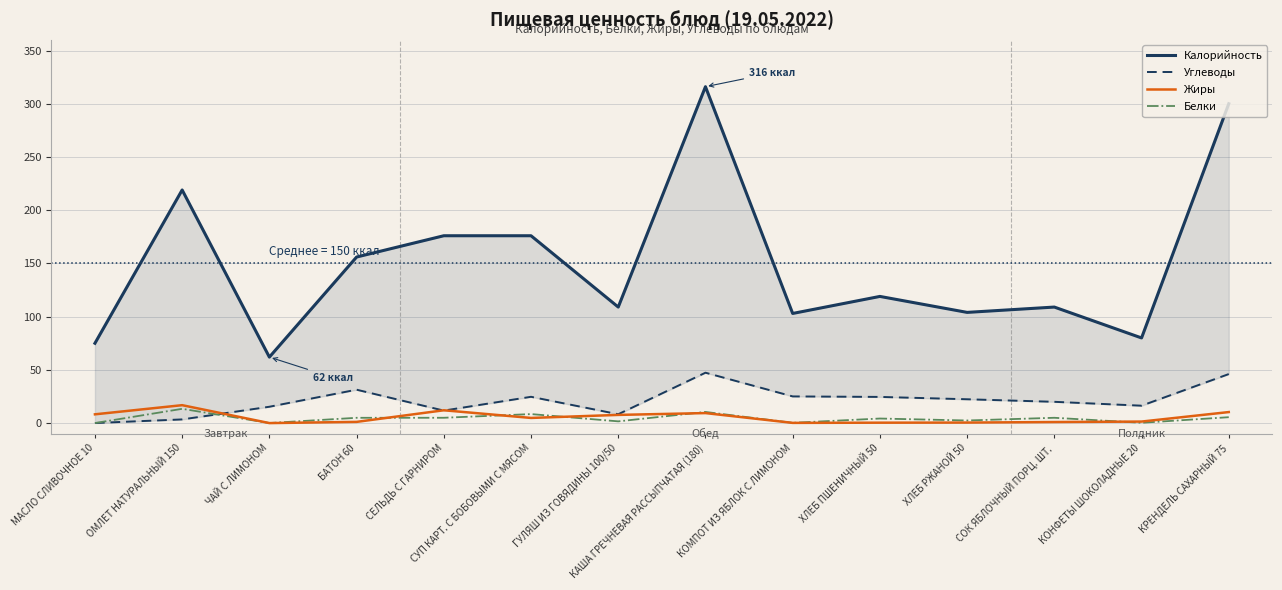

Where is the first local minimum for Калорийность?

ЧАЙ С ЛИМОНОМ